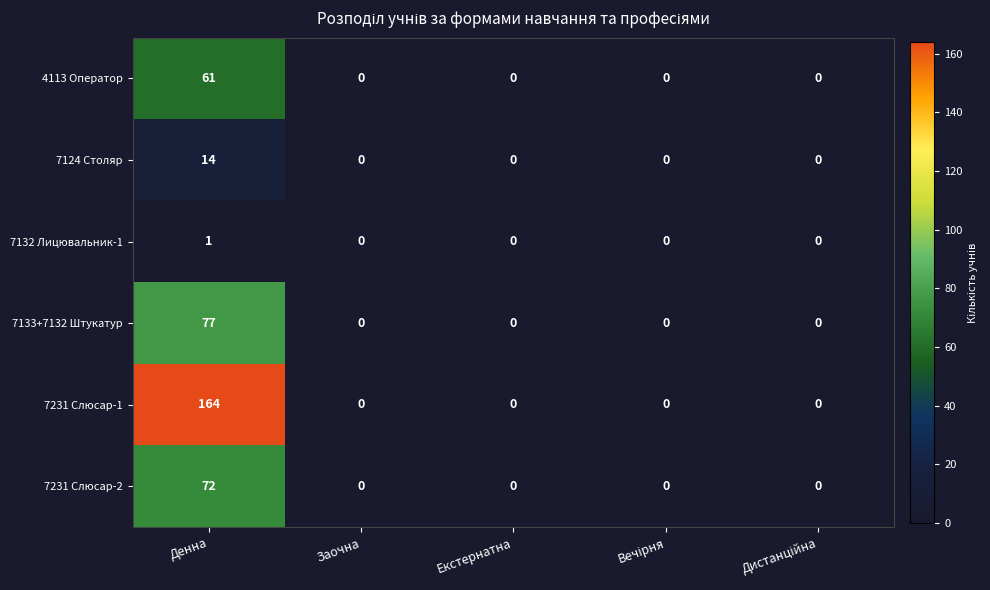

Which series has the largest range (max minus min)?

7231 Слюсар-1